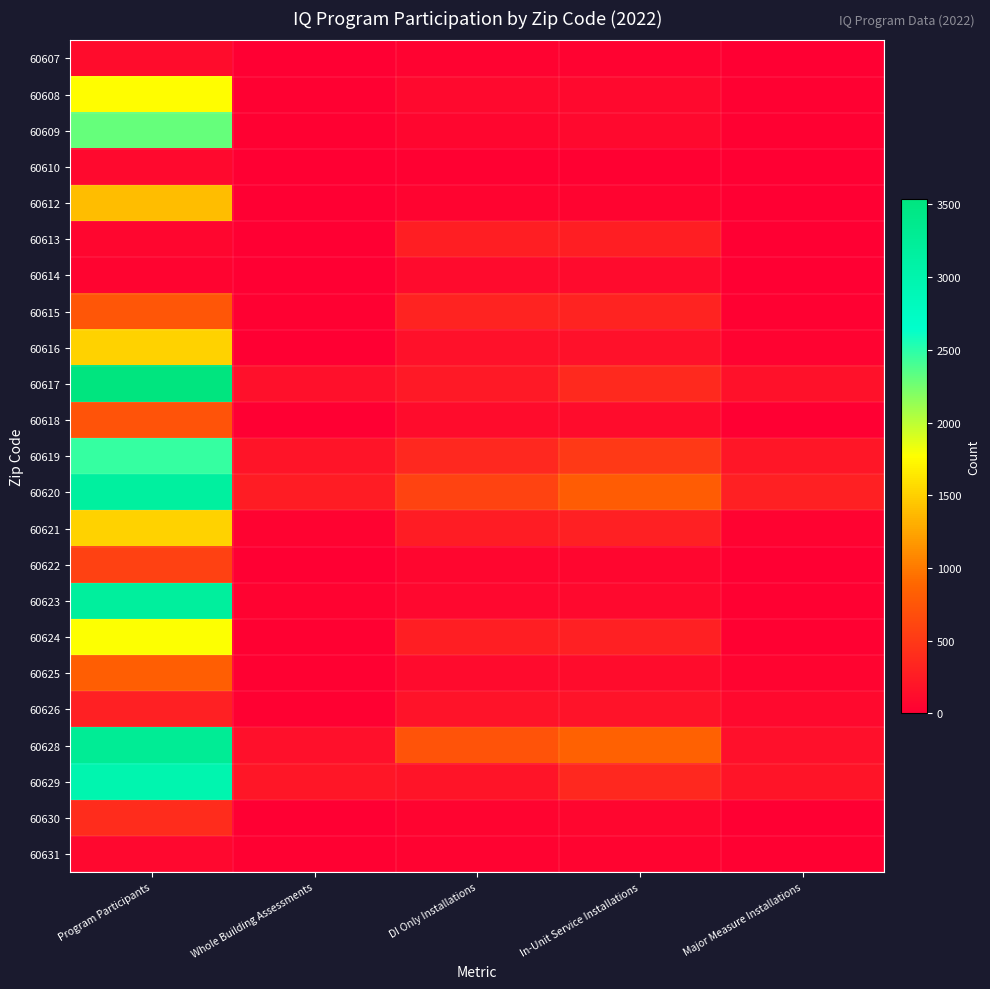

Reading left to right, what are all the values shown in this chart?

60607: Program Participants=116	Whole Building Assessments=5	DI Only Installations=28	In-Unit Service Installations=30	Major Measure Installations=3
60608: Program Participants=1760	Whole Building Assessments=16	DI Only Installations=83	In-Unit Service Installations=88	Major Measure Installations=15
60609: Program Participants=2302	Whole Building Assessments=22	DI Only Installations=66	In-Unit Service Installations=85	Major Measure Installations=19
60610: Program Participants=94	Whole Building Assessments=1	DI Only Installations=21	In-Unit Service Installations=21	Major Measure Installations=0
60612: Program Participants=1390	Whole Building Assessments=3	DI Only Installations=46	In-Unit Service Installations=48	Major Measure Installations=6
60613: Program Participants=61	Whole Building Assessments=4	DI Only Installations=273	In-Unit Service Installations=273	Major Measure Installations=6
60614: Program Participants=55	Whole Building Assessments=1	DI Only Installations=105	In-Unit Service Installations=105	Major Measure Installations=0
60615: Program Participants=758	Whole Building Assessments=15	DI Only Installations=307	In-Unit Service Installations=304	Major Measure Installations=23
60616: Program Participants=1513	Whole Building Assessments=10	DI Only Installations=154	In-Unit Service Installations=156	Major Measure Installations=31
60617: Program Participants=3536	Whole Building Assessments=148	DI Only Installations=229	In-Unit Service Installations=362	Major Measure Installations=157
60618: Program Participants=725	Whole Building Assessments=13	DI Only Installations=115	In-Unit Service Installations=121	Major Measure Installations=13
60619: Program Participants=2459	Whole Building Assessments=182	DI Only Installations=352	In-Unit Service Installations=502	Major Measure Installations=207
60620: Program Participants=3156	Whole Building Assessments=253	DI Only Installations=583	In-Unit Service Installations=808	Major Measure Installations=285
60621: Program Participants=1511	Whole Building Assessments=38	DI Only Installations=256	In-Unit Service Installations=283	Major Measure Installations=32
60622: Program Participants=572	Whole Building Assessments=3	DI Only Installations=67	In-Unit Service Installations=68	Major Measure Installations=1
60623: Program Participants=3188	Whole Building Assessments=29	DI Only Installations=80	In-Unit Service Installations=91	Major Measure Installations=25
60624: Program Participants=1778	Whole Building Assessments=22	DI Only Installations=273	In-Unit Service Installations=284	Major Measure Installations=25
60625: Program Participants=818	Whole Building Assessments=19	DI Only Installations=104	In-Unit Service Installations=114	Major Measure Installations=46
60626: Program Participants=282	Whole Building Assessments=22	DI Only Installations=176	In-Unit Service Installations=177	Major Measure Installations=94
60628: Program Participants=3287	Whole Building Assessments=146	DI Only Installations=721	In-Unit Service Installations=853	Major Measure Installations=147
60629: Program Participants=2977	Whole Building Assessments=201	DI Only Installations=190	In-Unit Service Installations=353	Major Measure Installations=186
60630: Program Participants=396	Whole Building Assessments=10	DI Only Installations=55	In-Unit Service Installations=65	Major Measure Installations=11
60631: Program Participants=82	Whole Building Assessments=14	DI Only Installations=35	In-Unit Service Installations=48	Major Measure Installations=14